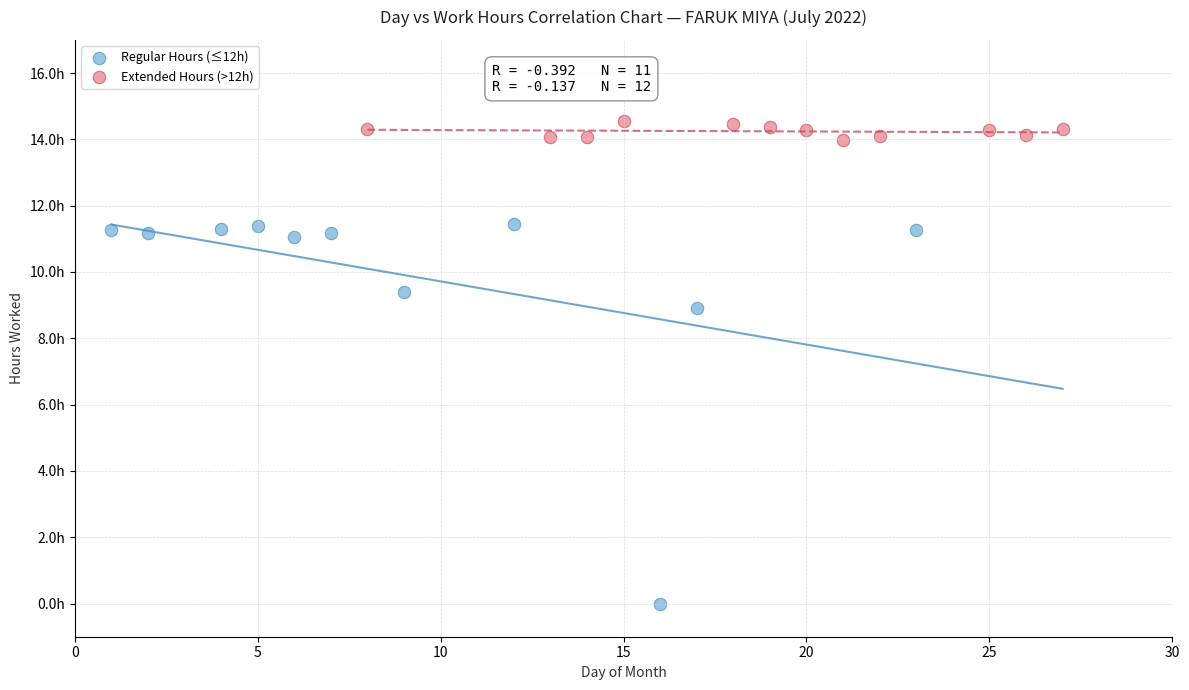

What are all the series names shown in the legend?

Regular Hours (≤12h), Extended Hours (>12h)